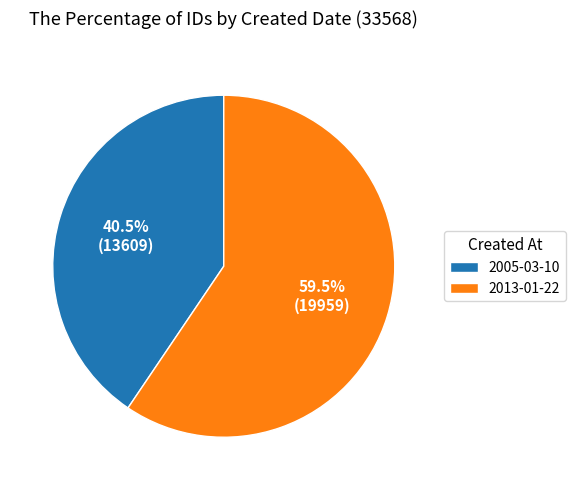

How many segments does this pie chart have?

2